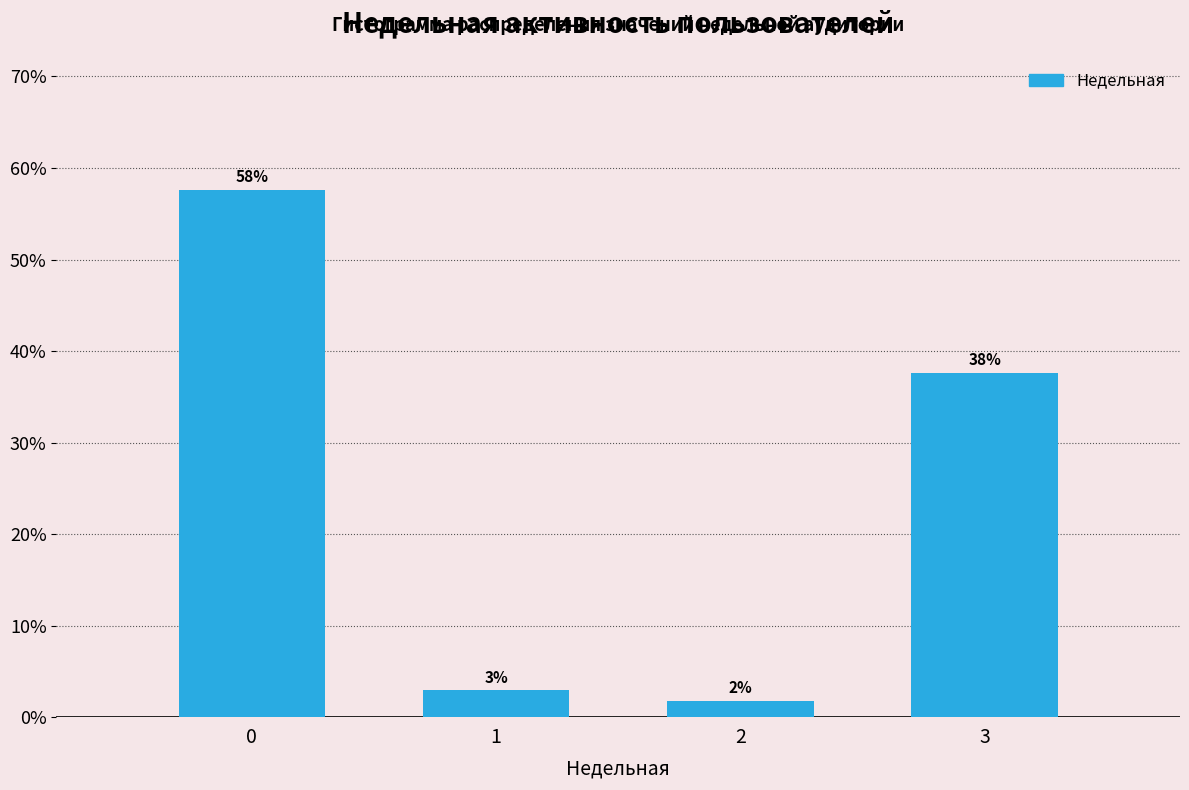

Are the bars horizontal?

No